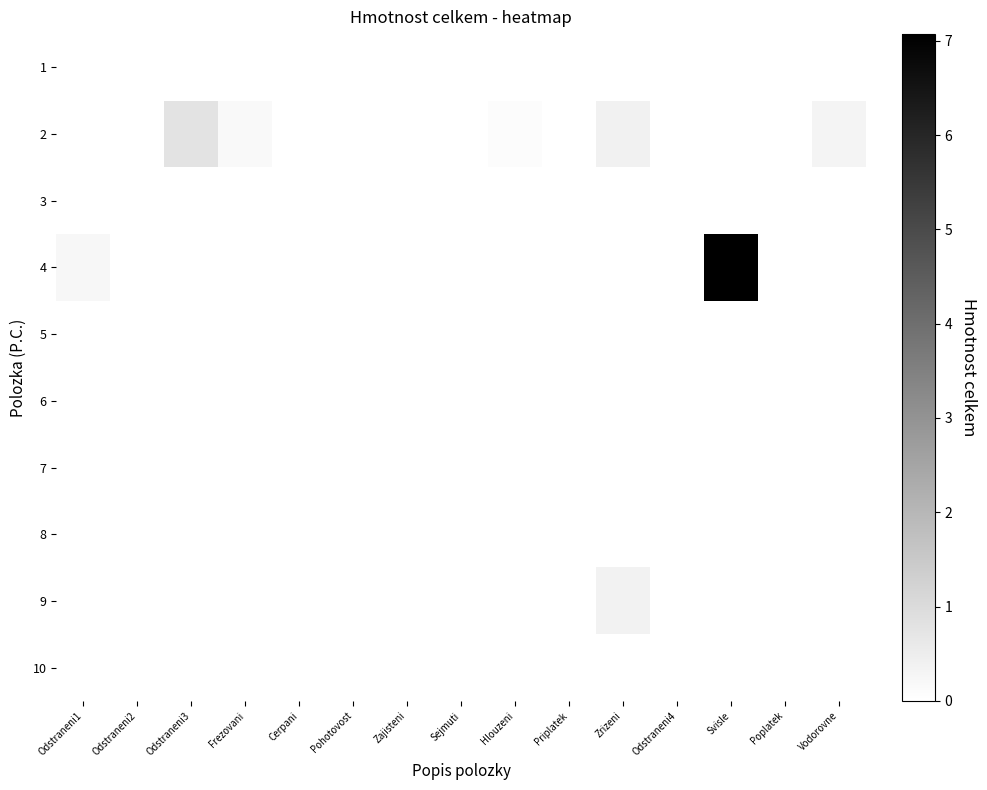

Reading left to right, transcribe all the data shown in this chart.

1: Odstraneni1=0.0	Odstraneni2=0.0	Odstraneni3=0.0	Frezovani=0.0	Cerpani=0.0	Pohotovost=0.0	Zajisteni=0.0	Sejmuti=0.0	Hlouzeni=0.0	Priplatek=0.0	Zrizeni=0.0	Odstraneni4=0.0	Svisle=0.0	Poplatek=0.0	Vodorovne=0.0
2: Odstraneni1=0.0	Odstraneni2=0.0	Odstraneni3=0.8	Frezovani=0.2	Cerpani=0.0	Pohotovost=0.0	Zajisteni=0.0	Sejmuti=0.0	Hlouzeni=0.1	Priplatek=0.0	Zrizeni=0.4	Odstraneni4=0.0	Svisle=0.0	Poplatek=0.0	Vodorovne=0.3
3: Odstraneni1=0.0	Odstraneni2=0.0	Odstraneni3=0.0	Frezovani=0.0	Cerpani=0.0	Pohotovost=0.0	Zajisteni=0.0	Sejmuti=0.0	Hlouzeni=0.0	Priplatek=0.0	Zrizeni=0.0	Odstraneni4=0.0	Svisle=0.0	Poplatek=0.0	Vodorovne=0.0
4: Odstraneni1=0.2	Odstraneni2=0.0	Odstraneni3=0.0	Frezovani=0.0	Cerpani=0.0	Pohotovost=0.0	Zajisteni=0.0	Sejmuti=0.0	Hlouzeni=0.0	Priplatek=0.0	Zrizeni=0.0	Odstraneni4=0.0	Svisle=7.1	Poplatek=0.0	Vodorovne=0.0
5: Odstraneni1=0.0	Odstraneni2=0.0	Odstraneni3=0.0	Frezovani=0.0	Cerpani=0.0	Pohotovost=0.0	Zajisteni=0.0	Sejmuti=0.0	Hlouzeni=0.0	Priplatek=0.0	Zrizeni=0.0	Odstraneni4=0.0	Svisle=0.0	Poplatek=0.0	Vodorovne=0.0
6: Odstraneni1=0.0	Odstraneni2=0.0	Odstraneni3=0.0	Frezovani=0.0	Cerpani=0.0	Pohotovost=0.0	Zajisteni=0.0	Sejmuti=0.0	Hlouzeni=0.0	Priplatek=0.0	Zrizeni=0.0	Odstraneni4=0.0	Svisle=0.0	Poplatek=0.0	Vodorovne=0.0
7: Odstraneni1=0.0	Odstraneni2=0.0	Odstraneni3=0.0	Frezovani=0.0	Cerpani=0.0	Pohotovost=0.0	Zajisteni=0.0	Sejmuti=0.0	Hlouzeni=0.0	Priplatek=0.0	Zrizeni=0.0	Odstraneni4=0.0	Svisle=0.0	Poplatek=0.0	Vodorovne=0.0
8: Odstraneni1=0.0	Odstraneni2=0.0	Odstraneni3=0.0	Frezovani=0.0	Cerpani=0.0	Pohotovost=0.0	Zajisteni=0.0	Sejmuti=0.0	Hlouzeni=0.0	Priplatek=0.0	Zrizeni=0.0	Odstraneni4=0.0	Svisle=0.0	Poplatek=0.0	Vodorovne=0.0
9: Odstraneni1=0.0	Odstraneni2=0.0	Odstraneni3=0.0	Frezovani=0.0	Cerpani=0.0	Pohotovost=0.0	Zajisteni=0.0	Sejmuti=0.0	Hlouzeni=0.0	Priplatek=0.0	Zrizeni=0.4	Odstraneni4=0.0	Svisle=0.0	Poplatek=0.0	Vodorovne=0.0
10: Odstraneni1=0.0	Odstraneni2=0.0	Odstraneni3=0.0	Frezovani=0.0	Cerpani=0.0	Pohotovost=0.0	Zajisteni=0.0	Sejmuti=0.0	Hlouzeni=0.0	Priplatek=0.0	Zrizeni=0.0	Odstraneni4=0.0	Svisle=0.0	Poplatek=0.0	Vodorovne=0.0